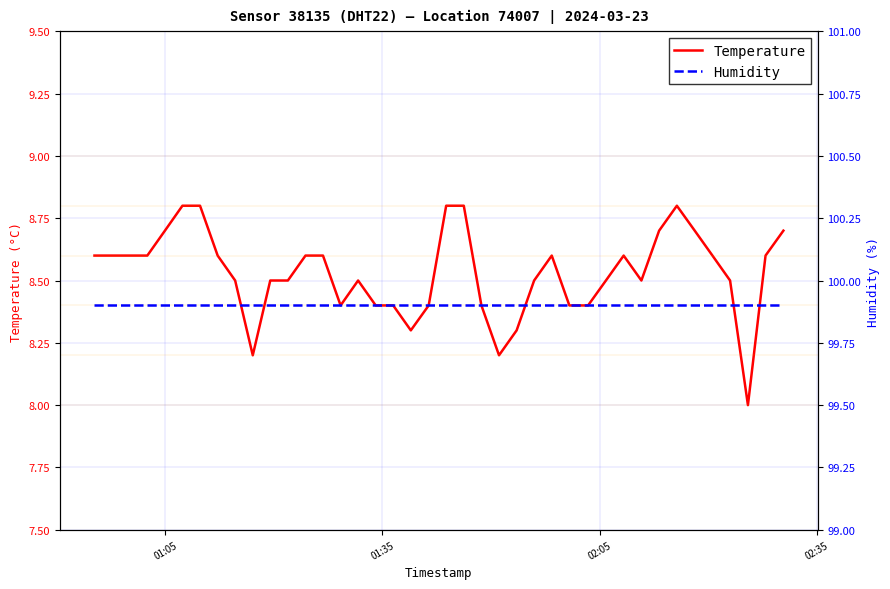

Is this an area chart (filled region under the line)?

No